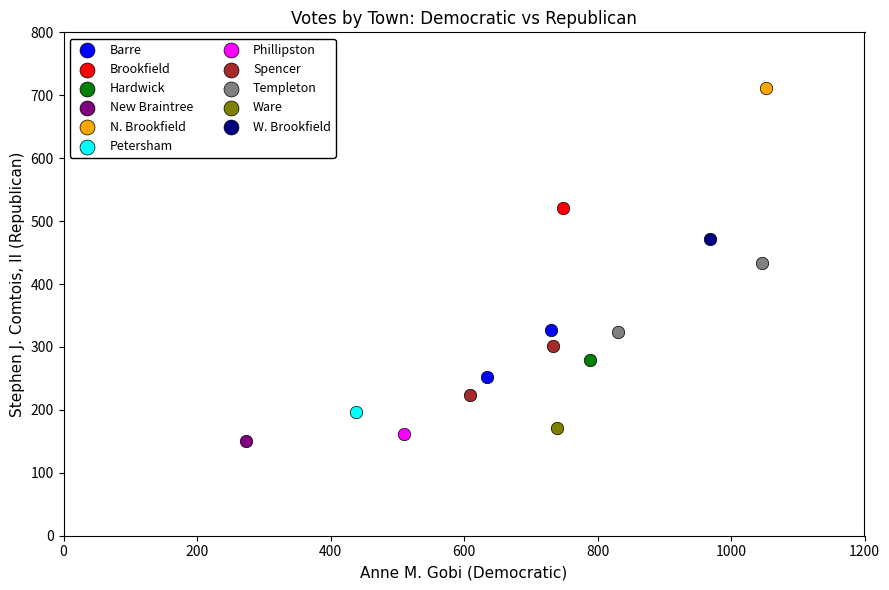

Which series reaches the minimum Y coordinate?

New Braintree